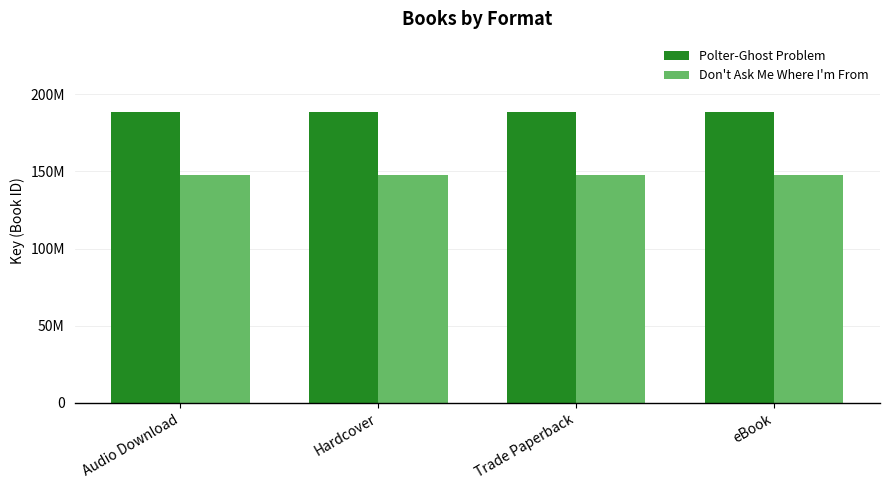

What is the minimum value for Don't Ask Me Where I'm From?

147624852